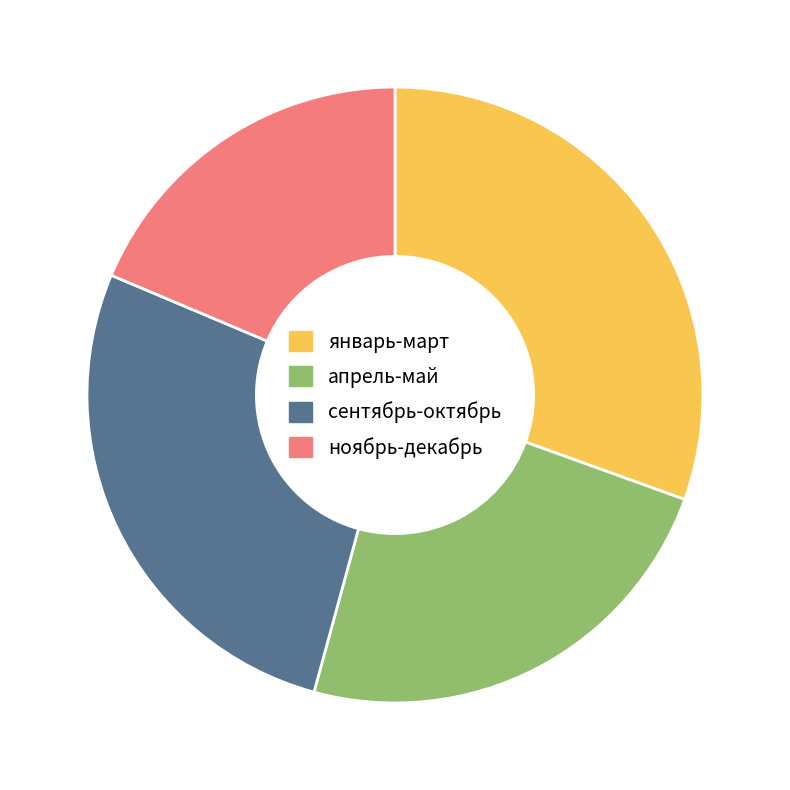

What is the ratio of the value at сентябрь-октябрь to the value at ноябрь-декабрь?

1.5